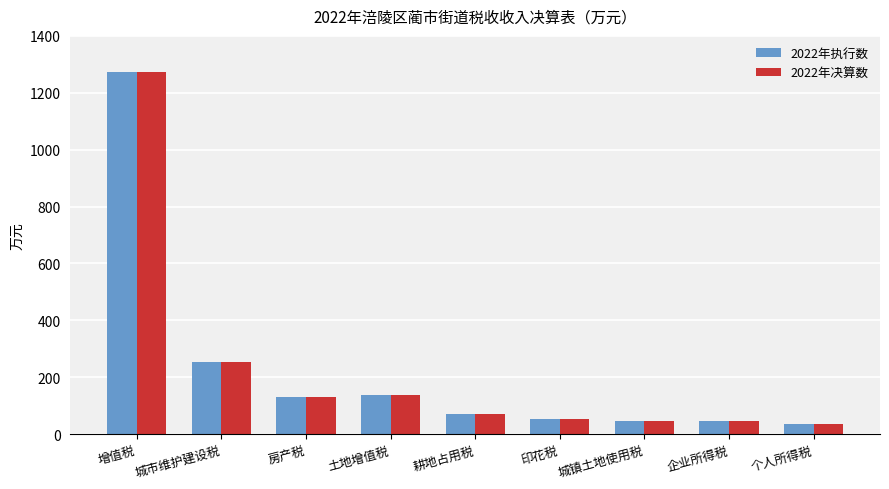

What is the difference between the second highest and minimum values in the 2022年决算数 series?

216